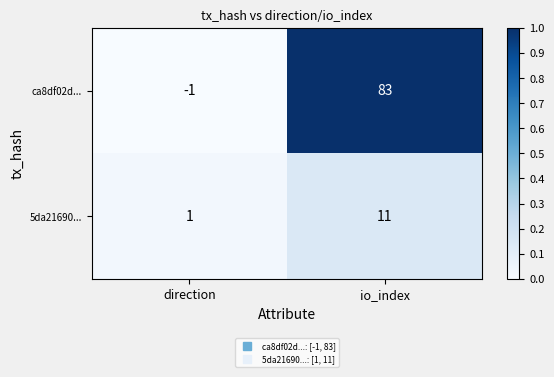

Reading left to right, extract all data points from this chart.

ca8df02d...: -1	83
5da21690...: 1	11